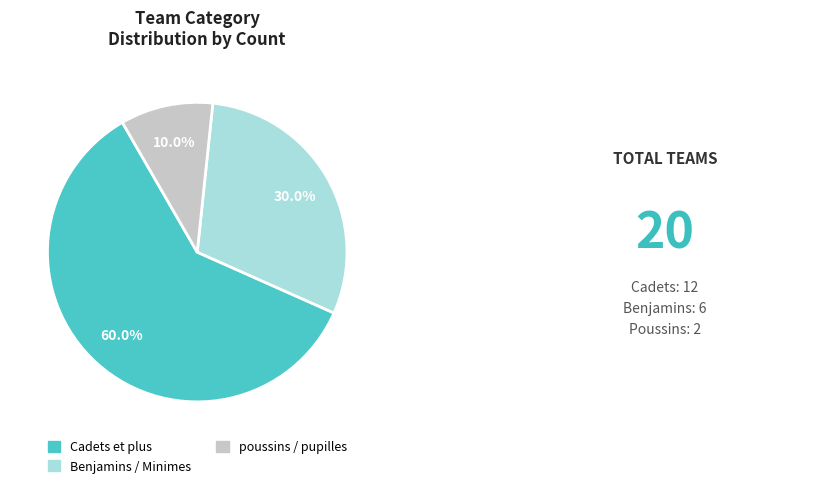

What portion of the pie excludes Cadets et plus?

40.0%